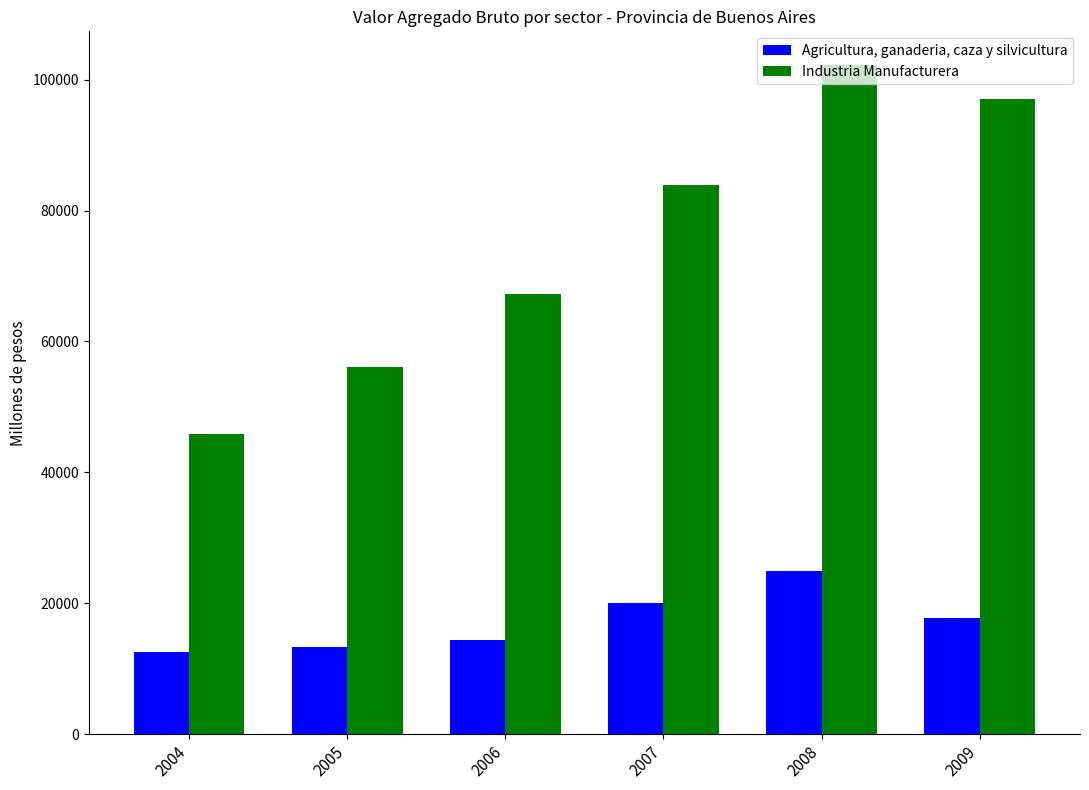

What are all the series names shown in the legend?

Agricultura, ganaderia, caza y silvicultura, Industria Manufacturera